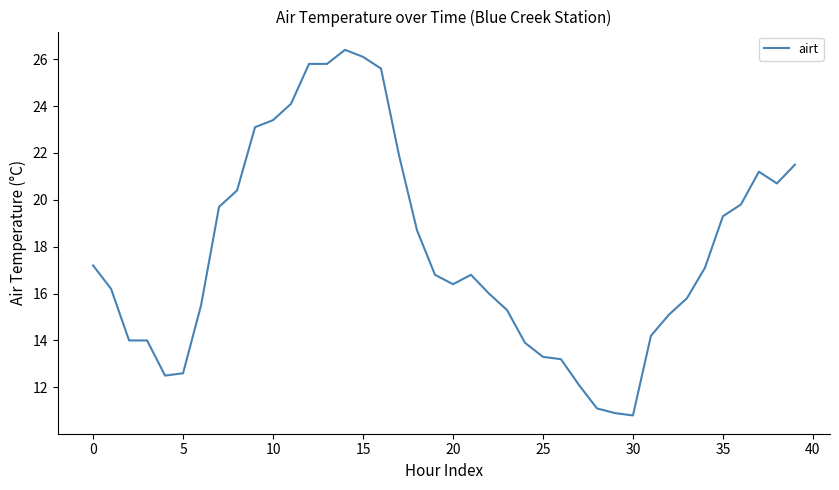

Count the number of data series in this chart.

1